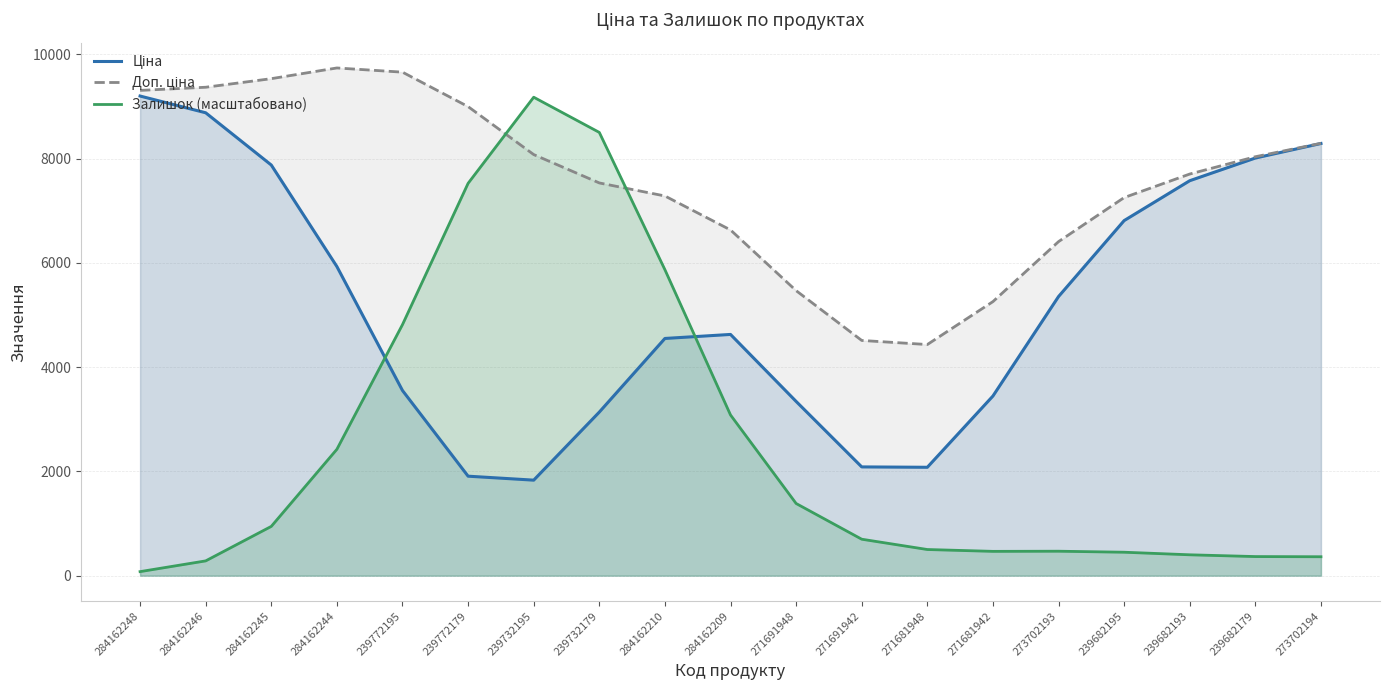

What position from the right is 284162209?

10